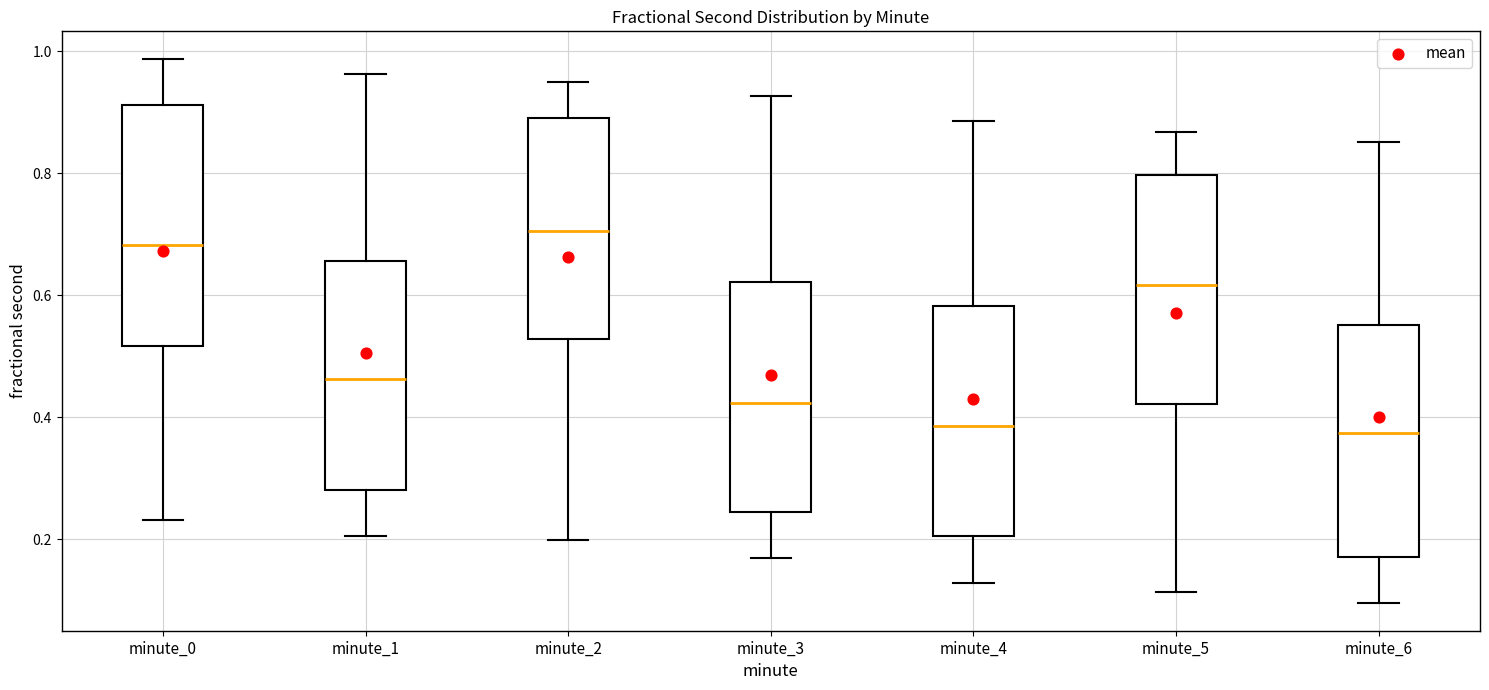

Reading left to right, transcribe this box plot: for each box, give where its median line is, the range the box spans, and where its two whiskers end, as read against the y-axis. The values are not printed on the chart, so give them approximately, as read against the axis.

minute_0: median 0.68, box 0.52 to 0.92, whiskers 0.24 to 0.98
minute_1: median 0.46, box 0.28 to 0.66, whiskers 0.20 to 0.96
minute_2: median 0.70, box 0.52 to 0.90, whiskers 0.20 to 0.94
minute_3: median 0.42, box 0.24 to 0.62, whiskers 0.16 to 0.92
minute_4: median 0.38, box 0.20 to 0.58, whiskers 0.12 to 0.88
minute_5: median 0.62, box 0.42 to 0.80, whiskers 0.12 to 0.86
minute_6: median 0.38, box 0.18 to 0.56, whiskers 0.10 to 0.86